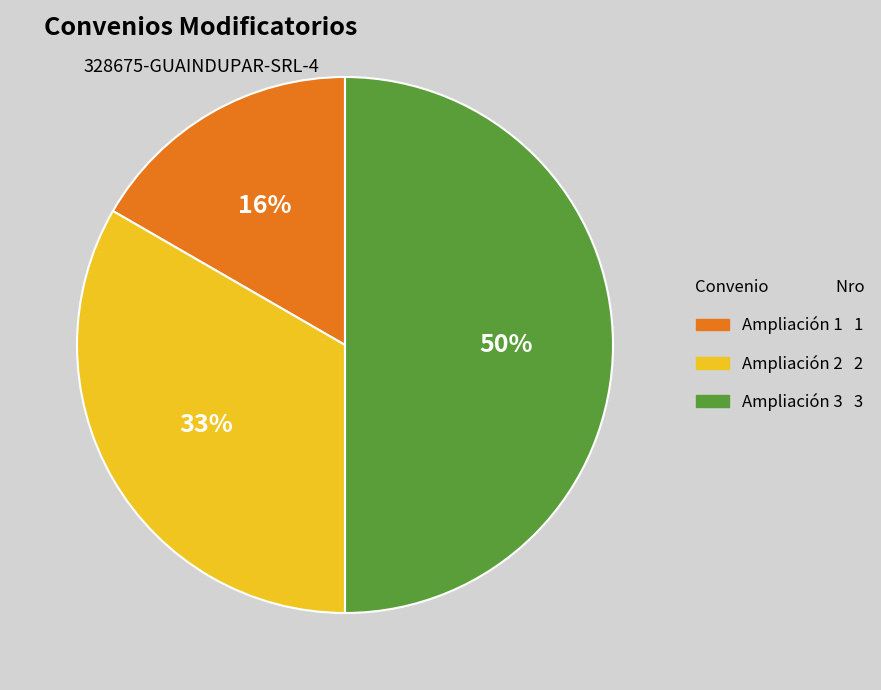

True or false: 328675-guaindupar-srl-4-ampliacion accounts for 17% of the total.

True